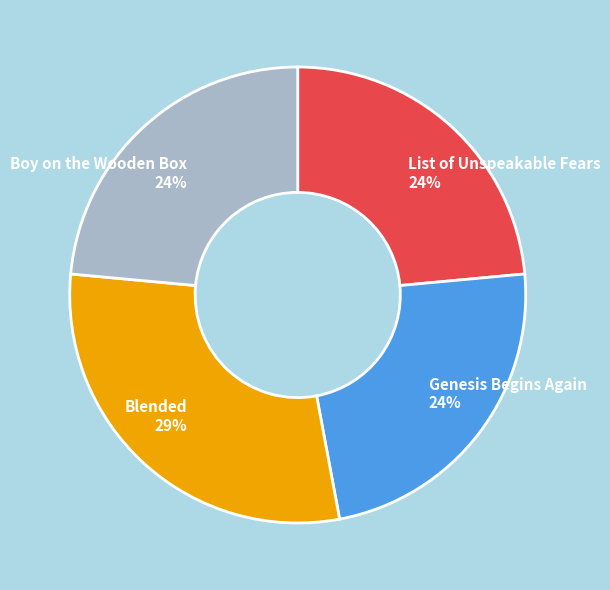

To the nearest percent, what is the average slice percentage?

25%